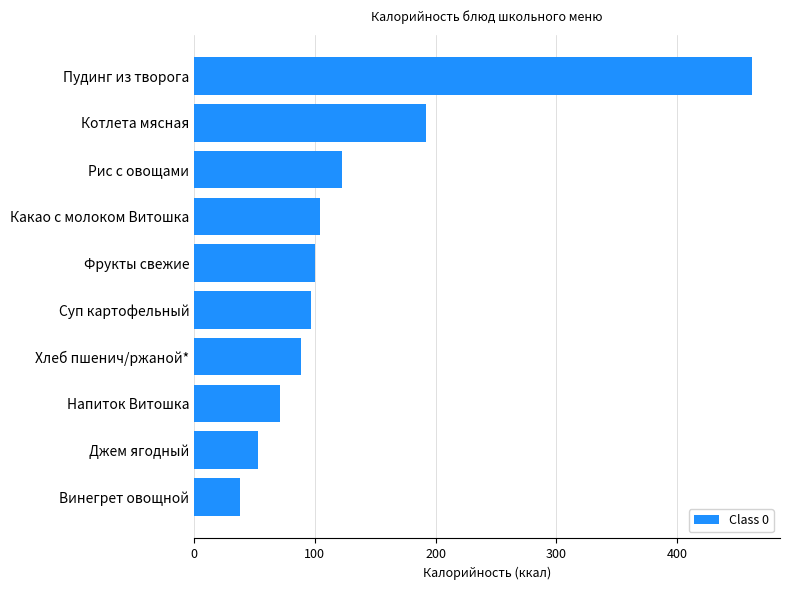

Where is the data nearest to the value 249?

Котлета мясная